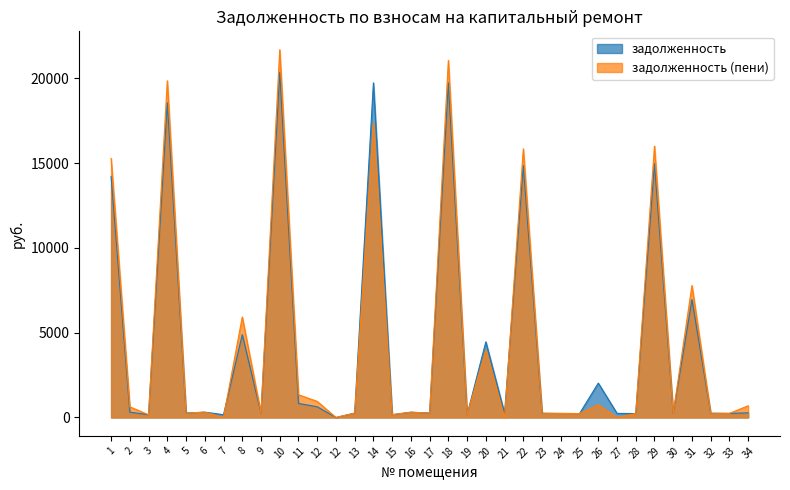

Reading left to right, extract all data points from this chart.

задолженность: 14211.8	315.3	163.2	18555.4	259.2	313.8	164.1	4883.9	258.6	20341.8	828.8	631.8	0.0	257.1	19726.6	163.2	311.6	258.3	19727.4	164.3	4456.9	240.2	14853.2	247.9	237.8	230.6	2027.3	242.7	232.1	14953.7	242.7	6949.0	249.7	241.2	275.5
задолженность (пени): 15271.2	625.2	163.2	19850.8	258.3	313.8	0.0	5923.8	258.6	21679.7	1340.6	948.4	0.0	257.1	17361.5	162.9	311.6	258.6	21052.5	164.3	3963.2	0.0	15839.5	247.4	238.7	230.6	752.7	0.0	231.7	15999.2	242.3	7779.0	249.1	241.2	692.0